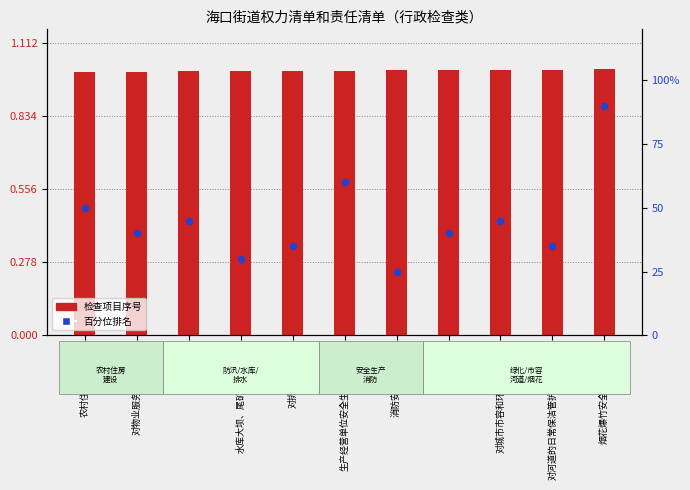

What are all the series names shown in the legend?

检查项目序号, 百分位排名